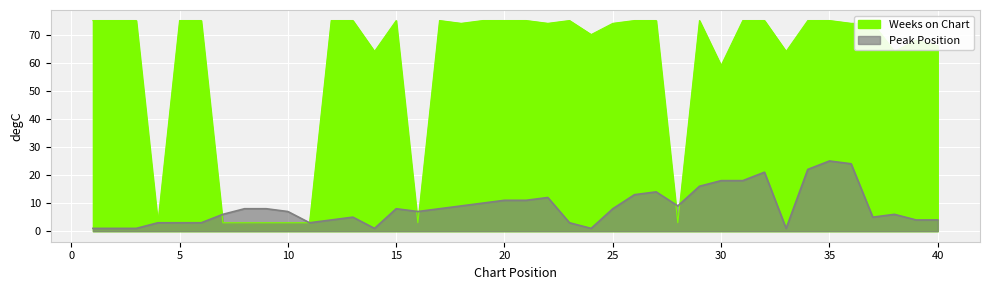

In Peak Position, how many points are higher than both neighbors (excluding endpoints)?

7